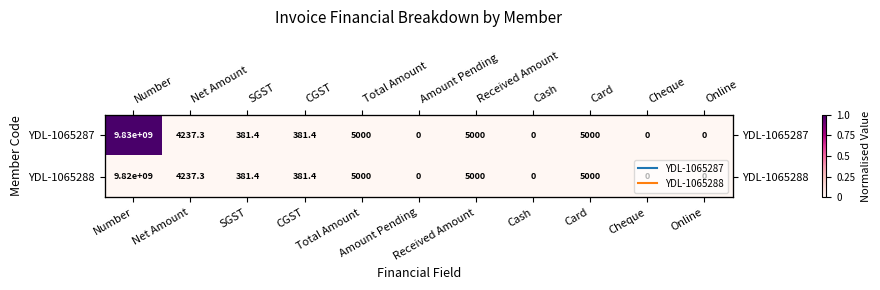

What is the maximum value for YDL-1065287?

1